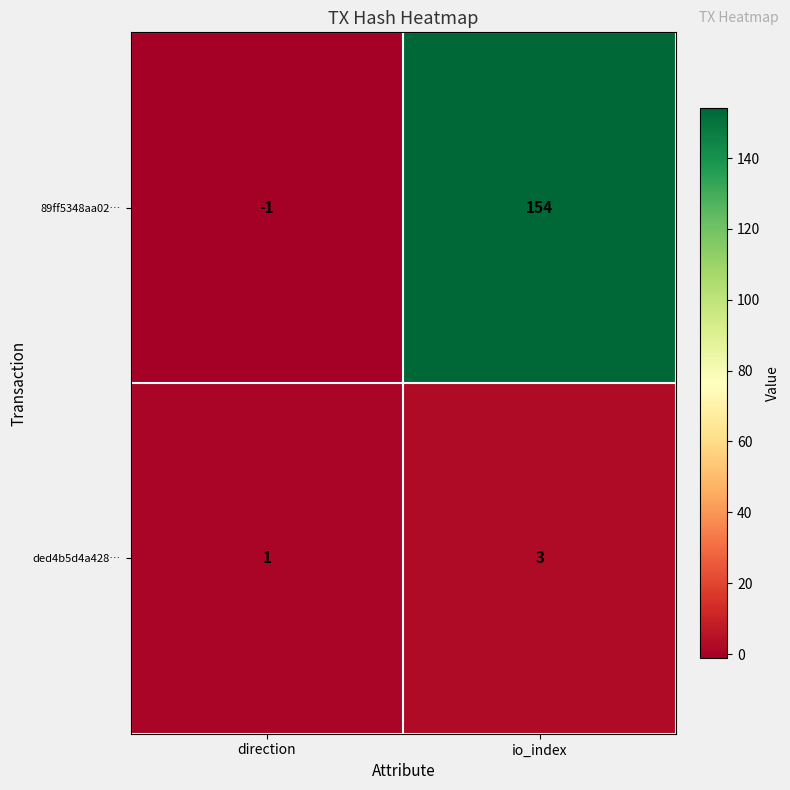

At io_index, list the series in order from smallest to largest.

ded4b5d4a428…, 89ff5348aa02…